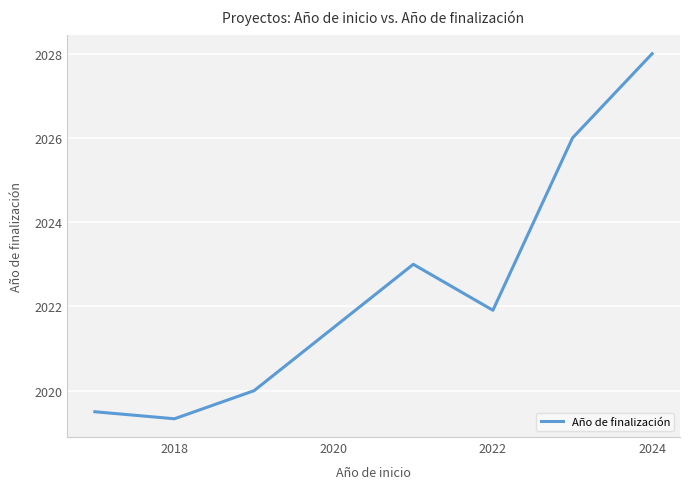

What is the difference between the maximum and minimum values?

8.7